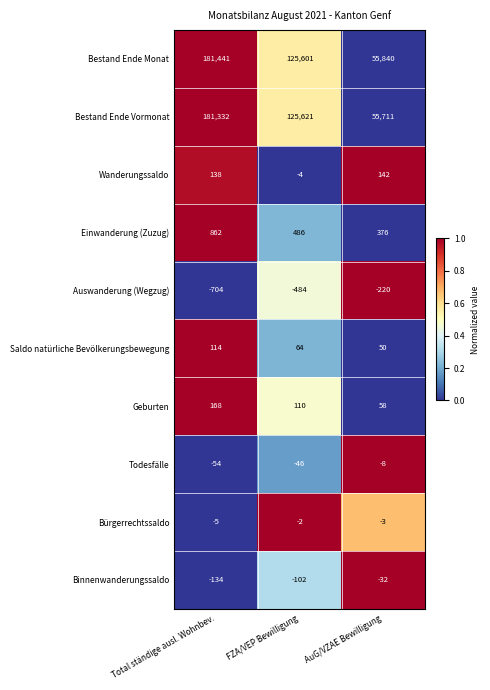

How many series are shown in this chart?

10